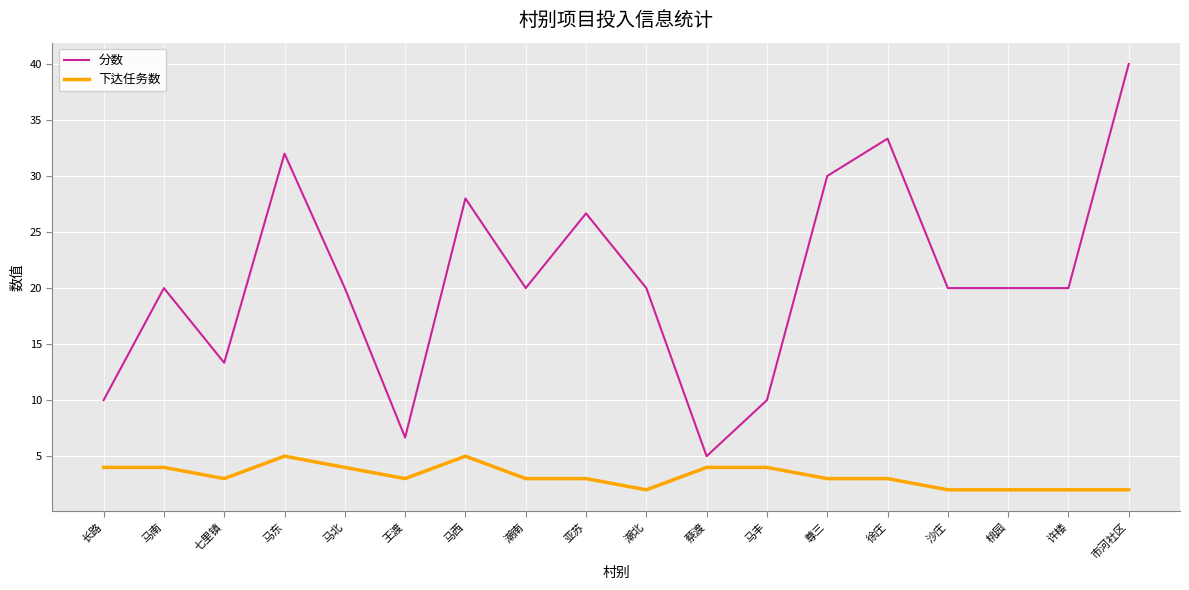

Which series changed the most between 七里镇 and 尊三?

分数